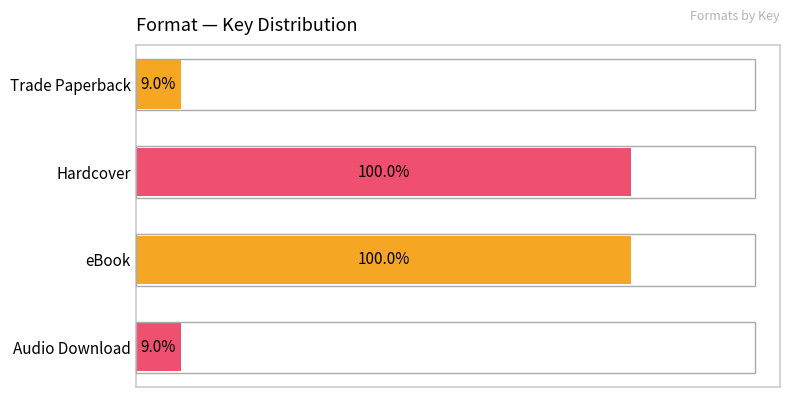

Are the bars grouped side by side (vs. stacked)?

No